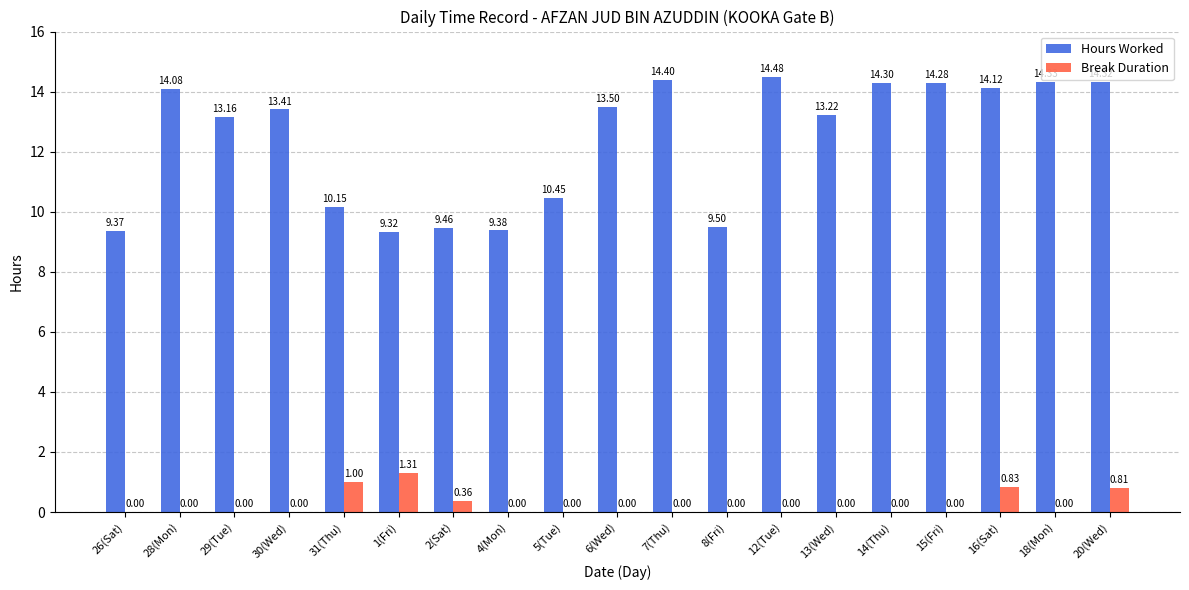

Which series changed the most between 28(Mon) and 30(Wed)?

Hours Worked